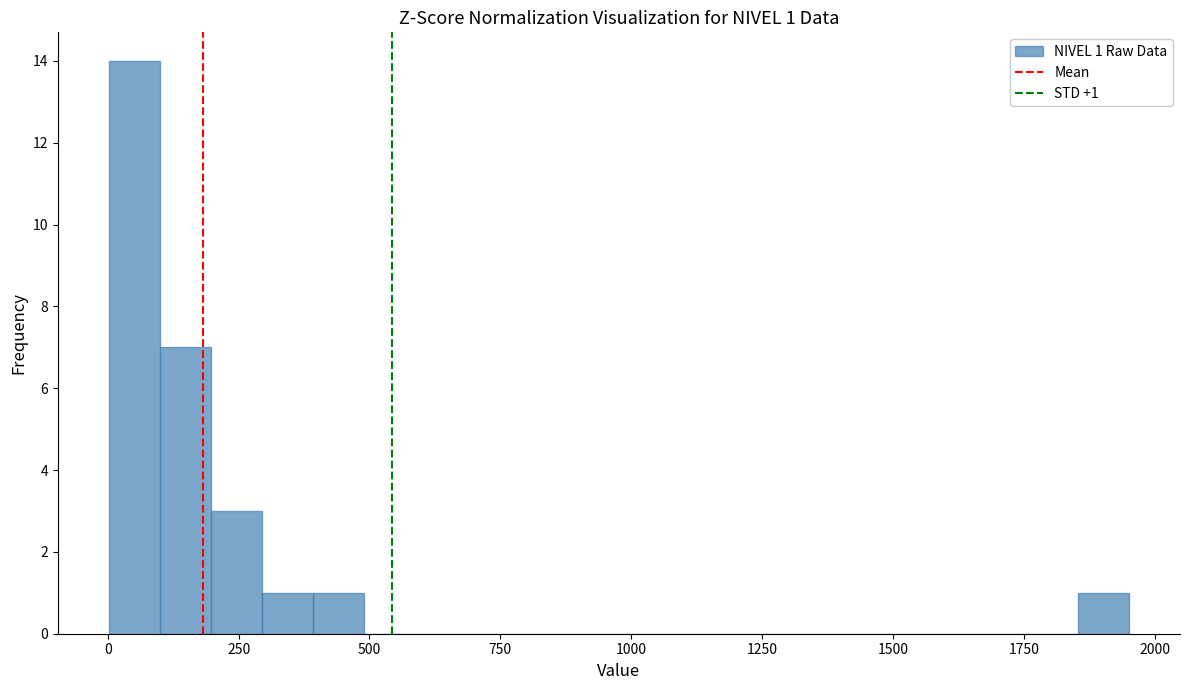

Around what value on the x-axis is the tallest bar? Give the approximate position of its centre, as read against the axis.

50